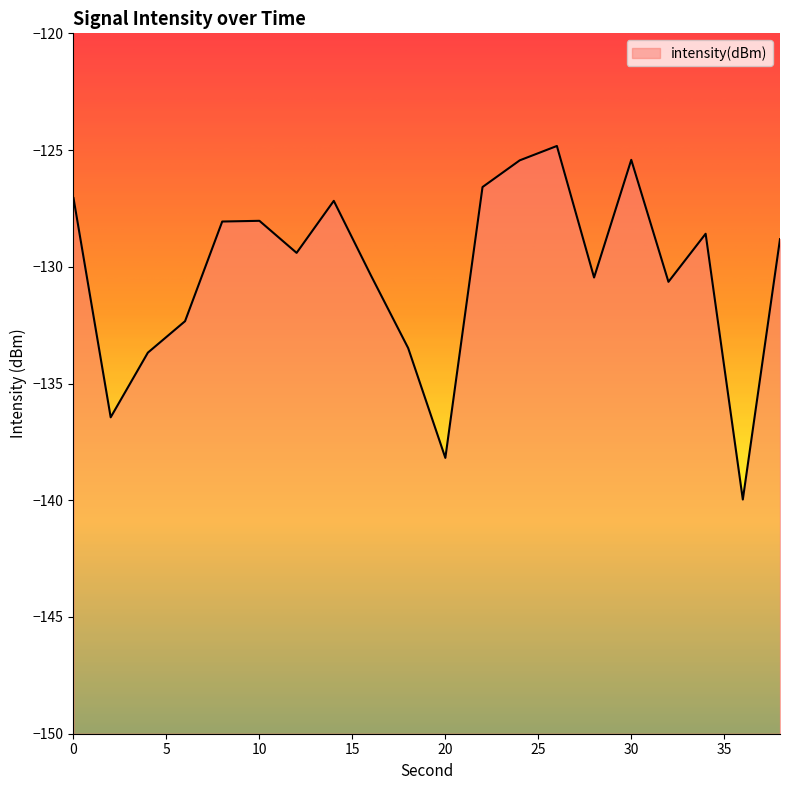

Does the chart display data point markers on the line(s)?

No